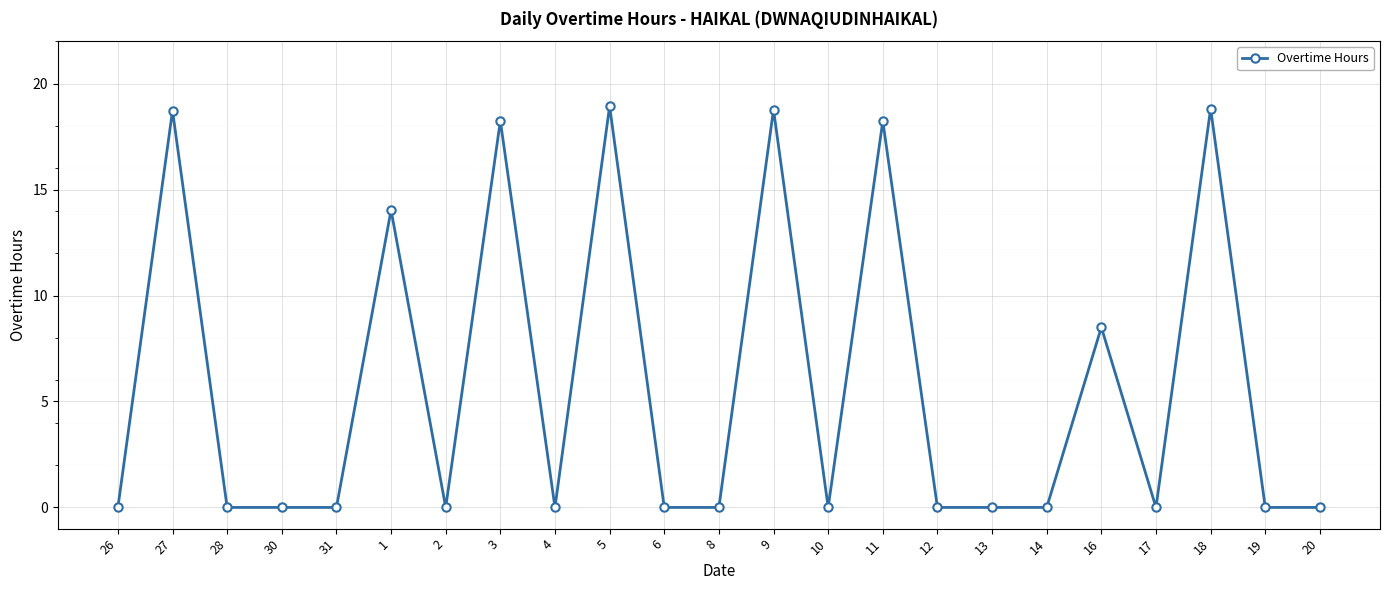

The value at 27 is 11.2. True or false?

False